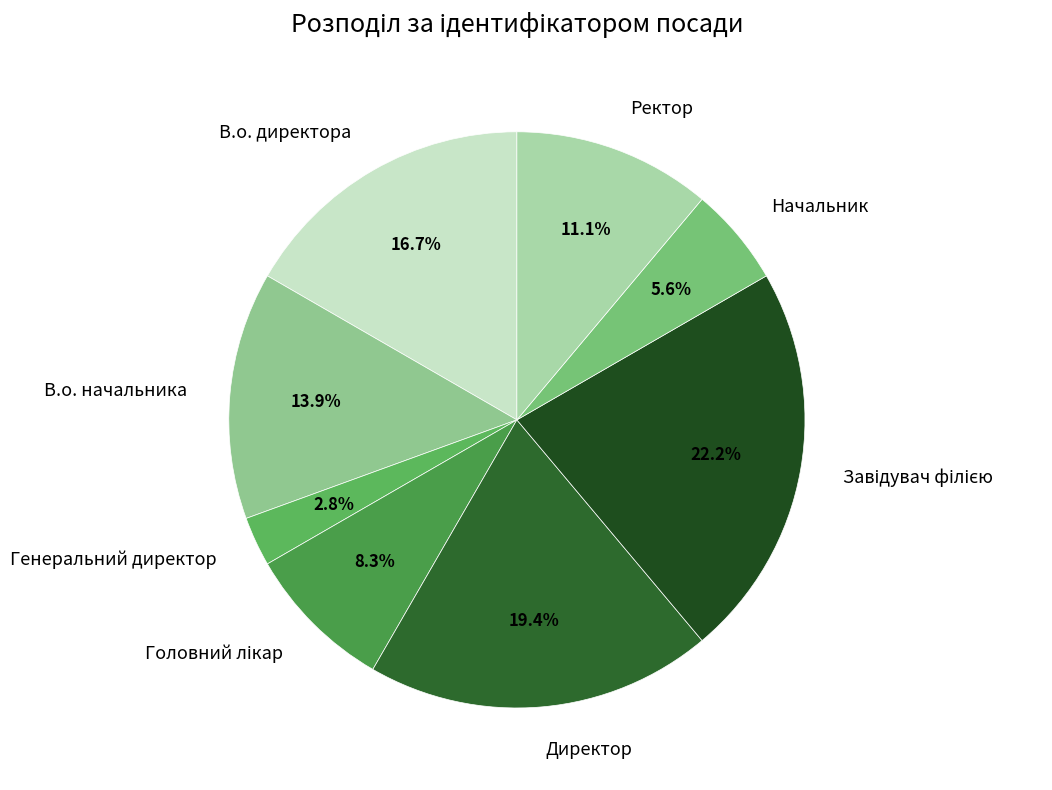

What is the total percentage of Ректор and В.о. директора?

27.8%